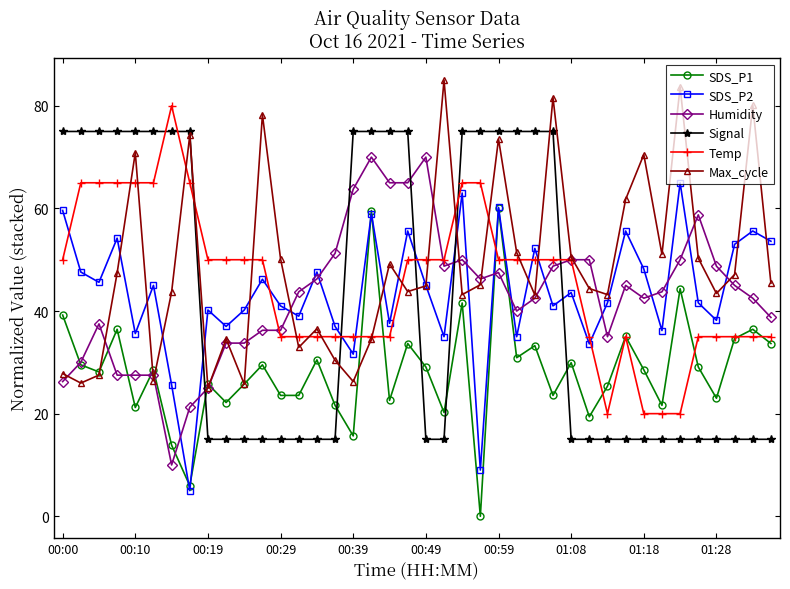

What is the average value of the Humidity series?

43.0